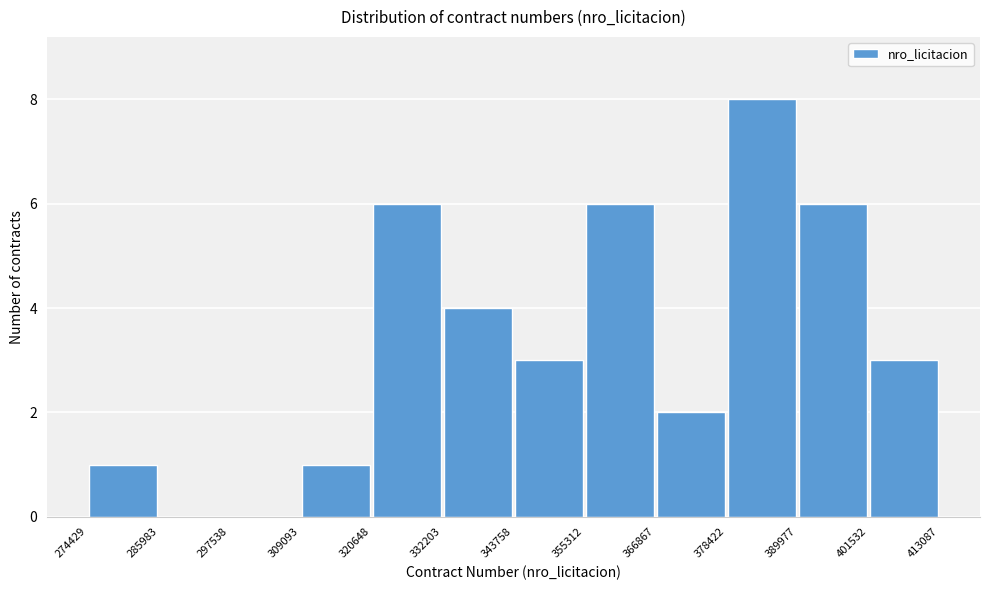

Over which range of the x-axis is the bar tallest?

378422 to 389977